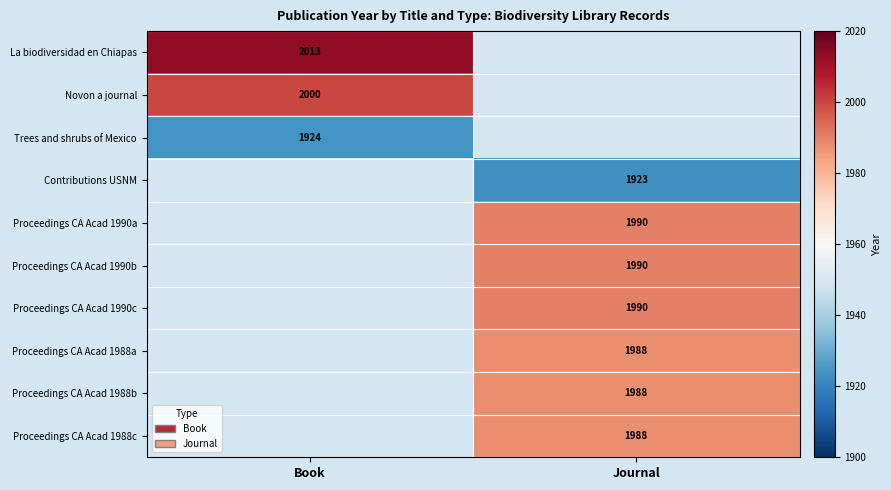

The Proceedings CA Acad 1990b series shows 1188 at Journal. True or false?

False